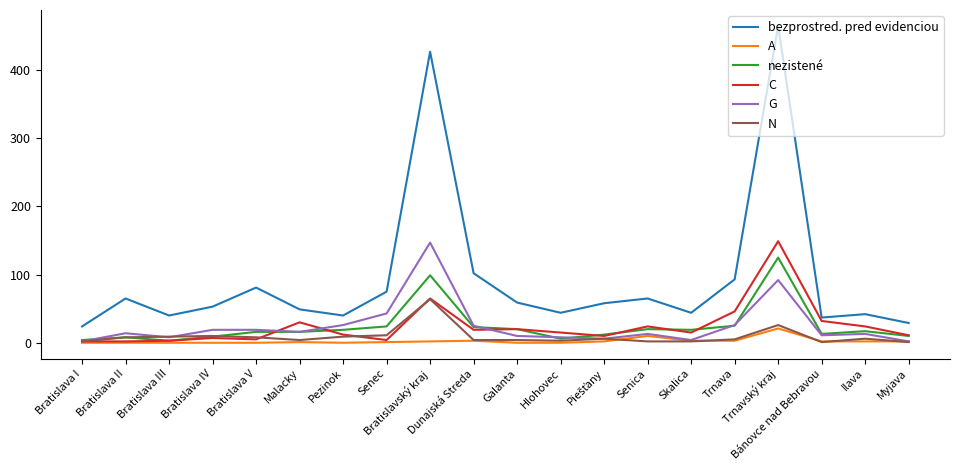

What is the difference between the nezistené values at Trnavský kraj and Galanta?

105